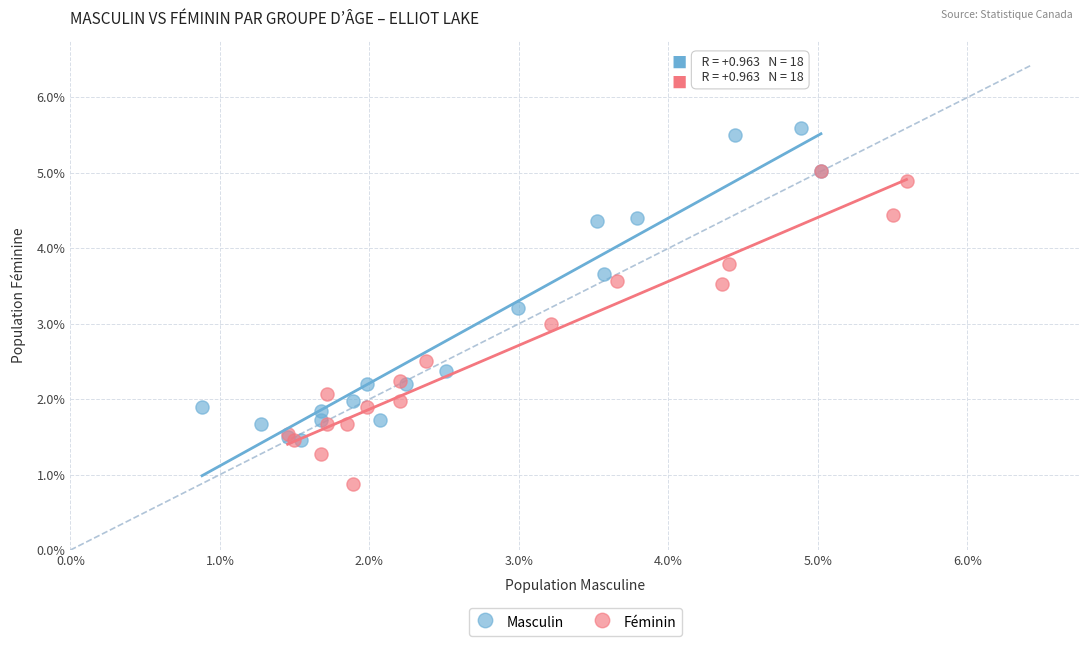

What are all the series names shown in the legend?

Masculin, Féminin